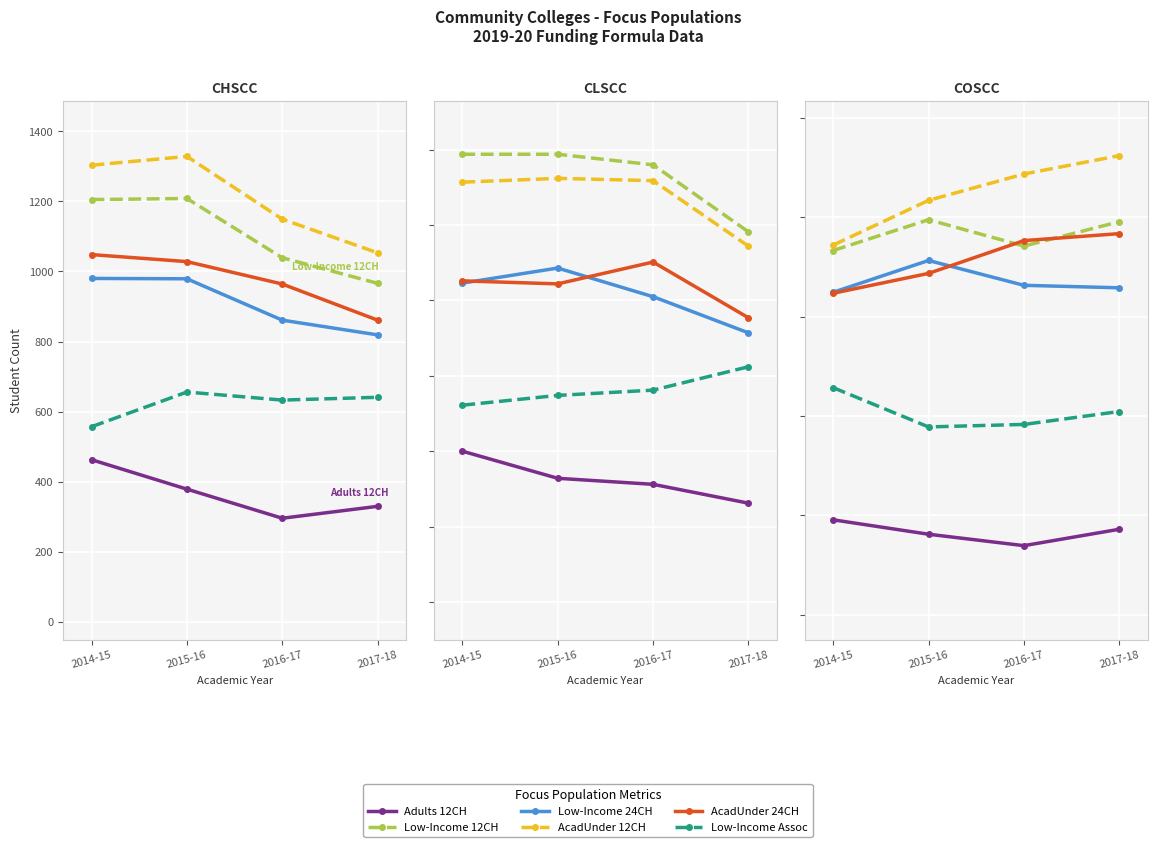

The value of AcadUnder 12CH at 2016-17 is 1263. True or false?

False